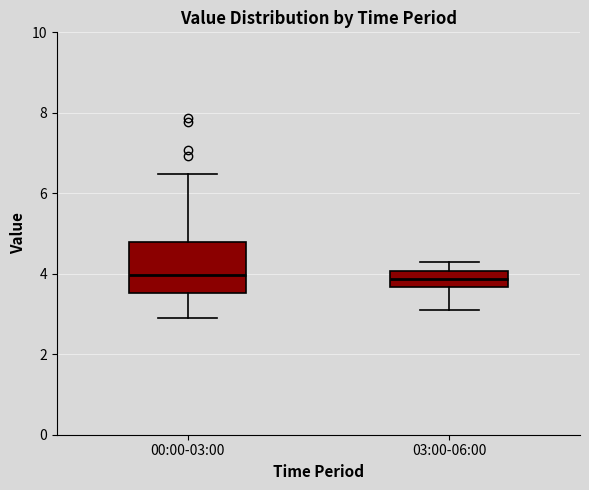

Where does the median line of the box for 00:00-03:00 sit on the y-axis? The values are not printed on the chart, so give them approximately, as read against the axis.

4.0